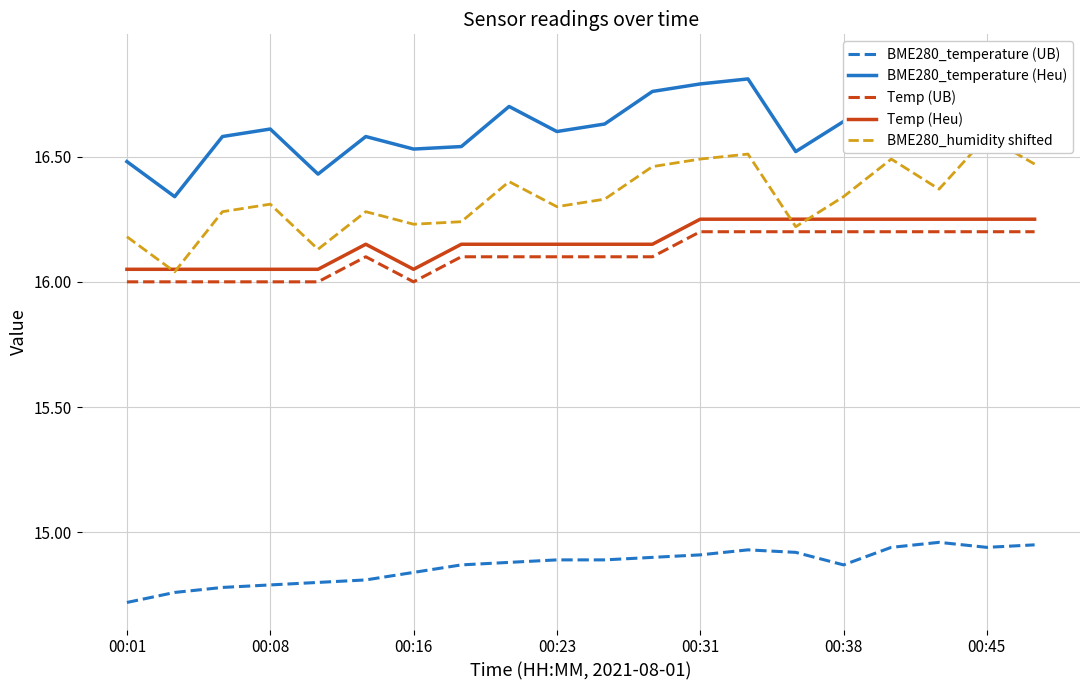

True or false: BME280_temperature (UB) and Temp (Heu) intersect in this chart.

False